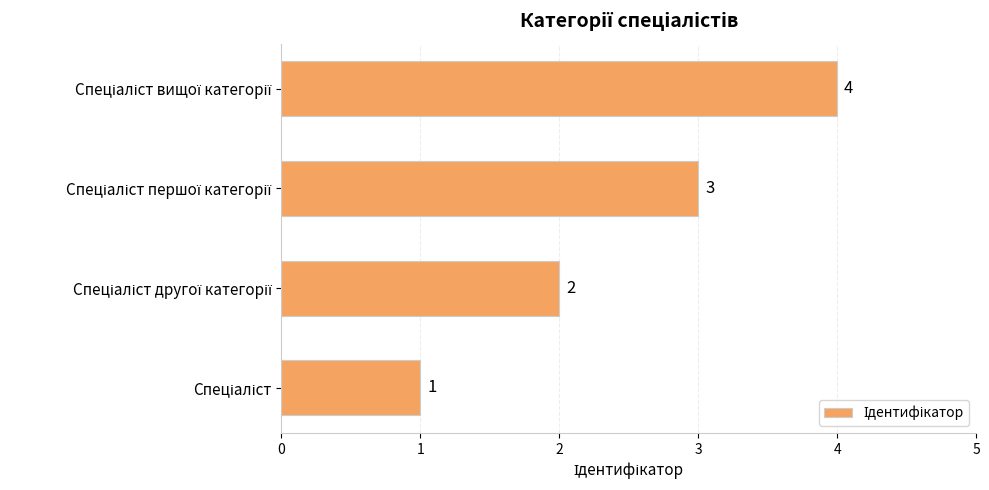

What is the maximum value shown in the chart?

4